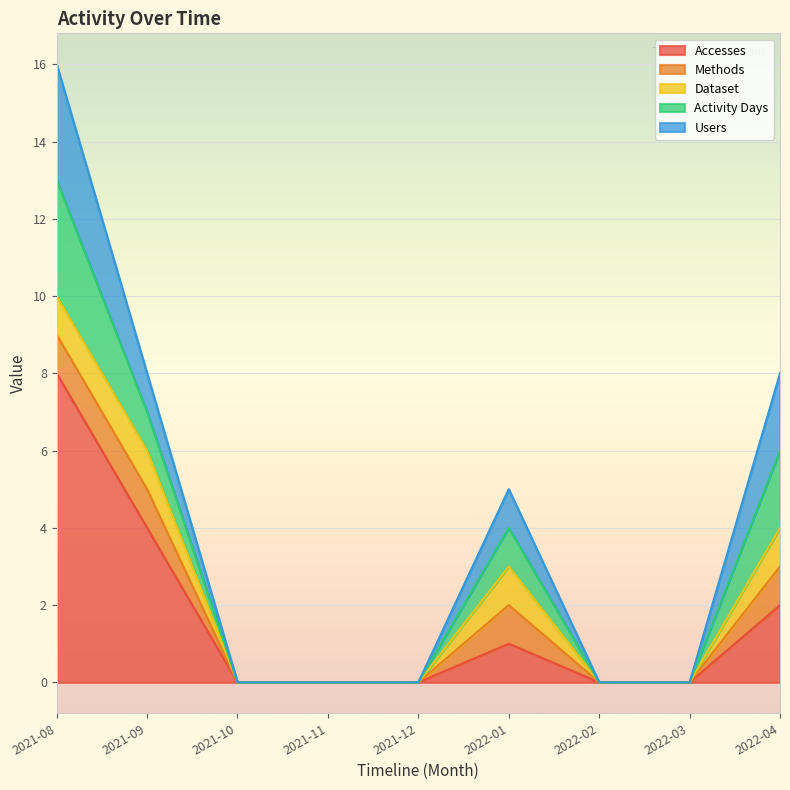

What is the greatest value displayed?

8